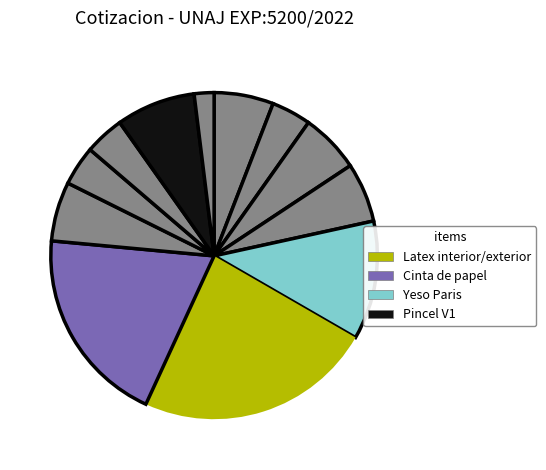

Count the number of slices in the pie.

12